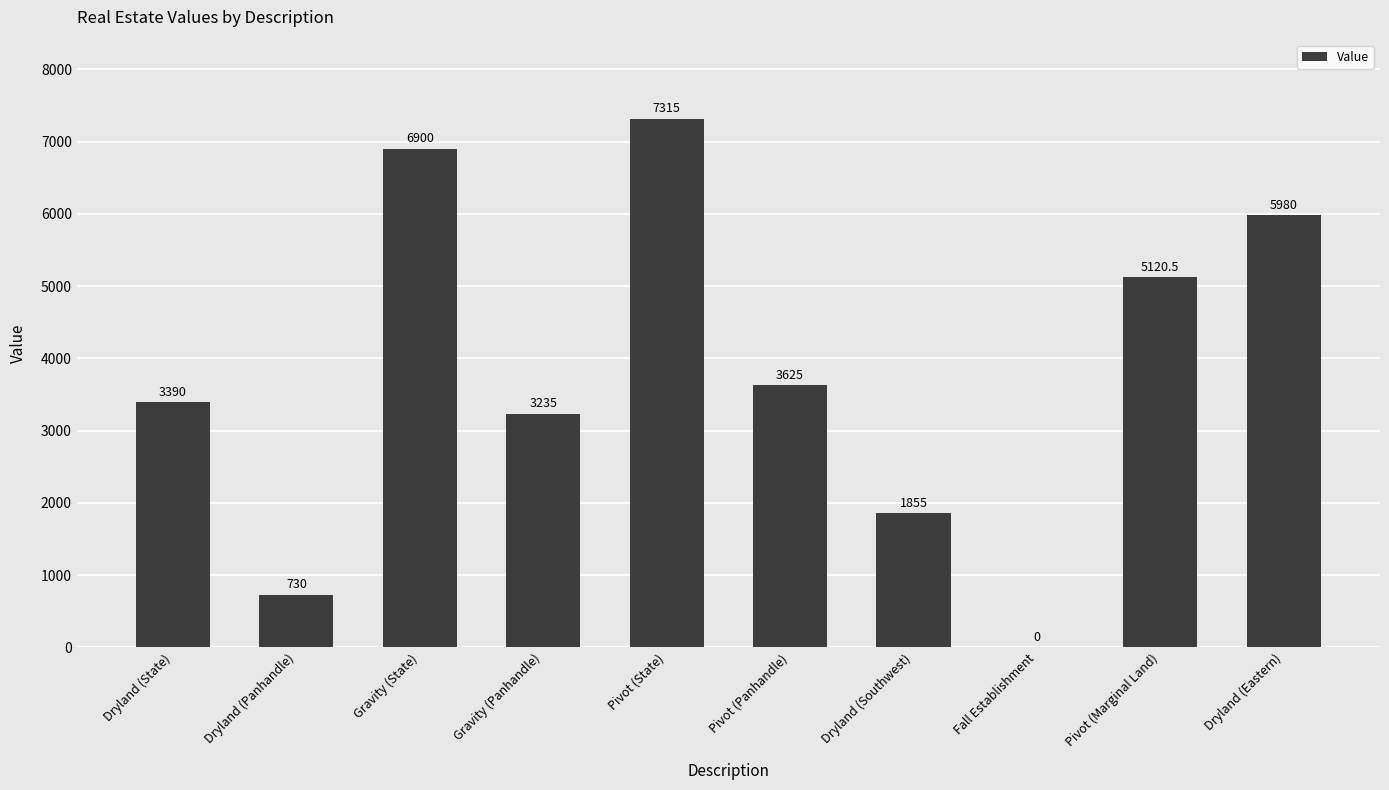

What is the sum of the values at Fall Establishment and Dryland (Eastern)?

5980.0